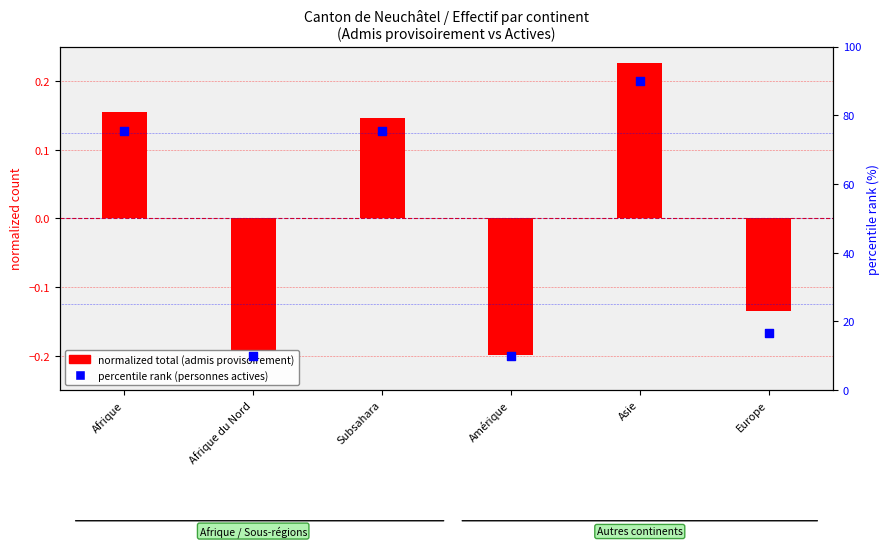

Which series has the largest total across all categories?

percentile rank (personnes actives)